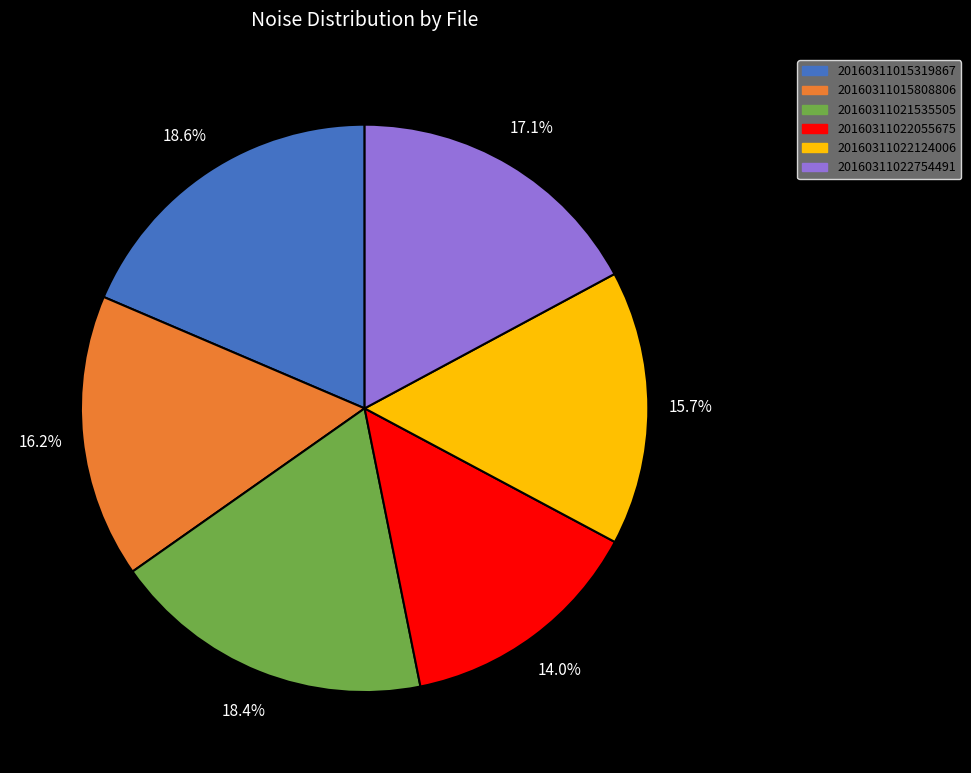

To the nearest percent, what percentage of the pie is 20160311022124006?

16%